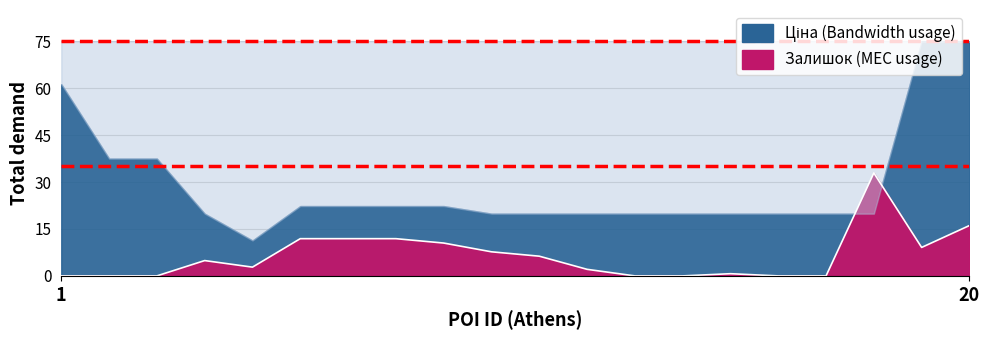

Which has a higher value, 16 or 7?

7